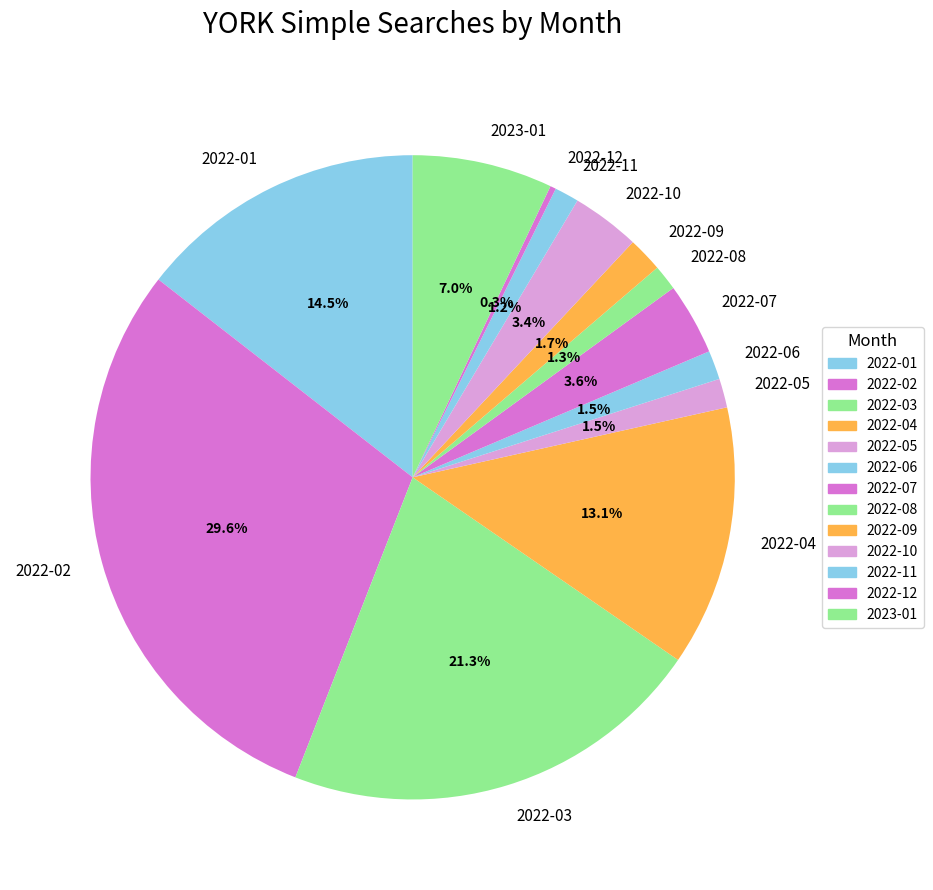

Which has a higher value, 2022-11 or 2022-09?

2022-09